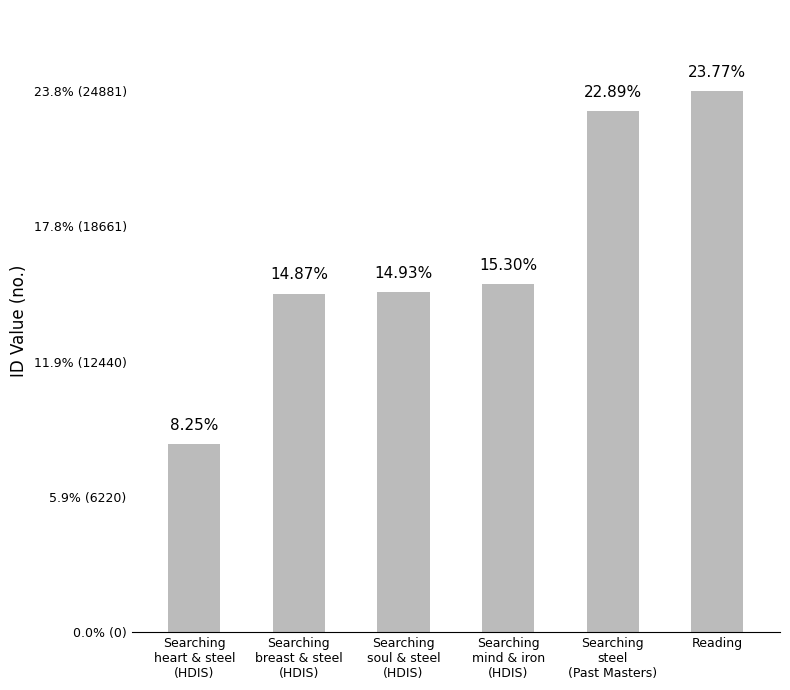

What is the ratio of the value at Searching
mind & iron
(HDIS) to the value at Reading?

0.6